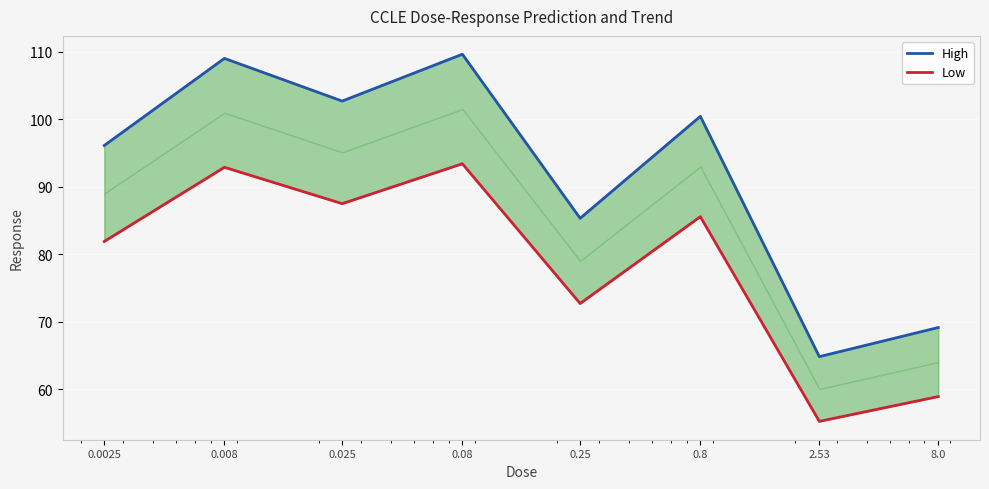

True or false: Low and High cross at least once.

False